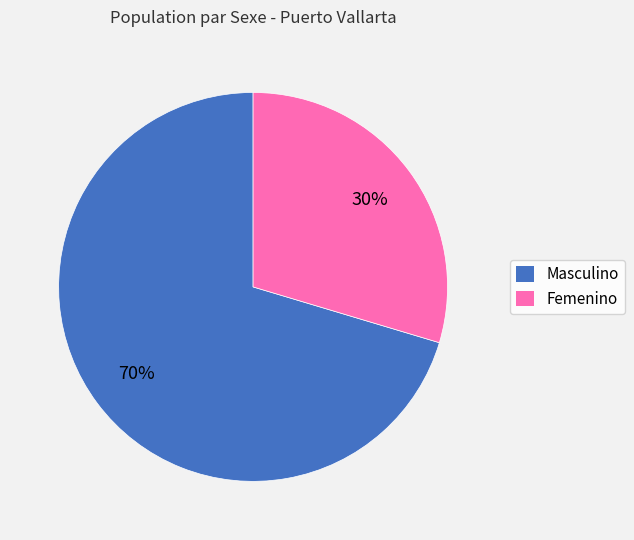

True or false: Femenino accounts for 30% of the total.

True